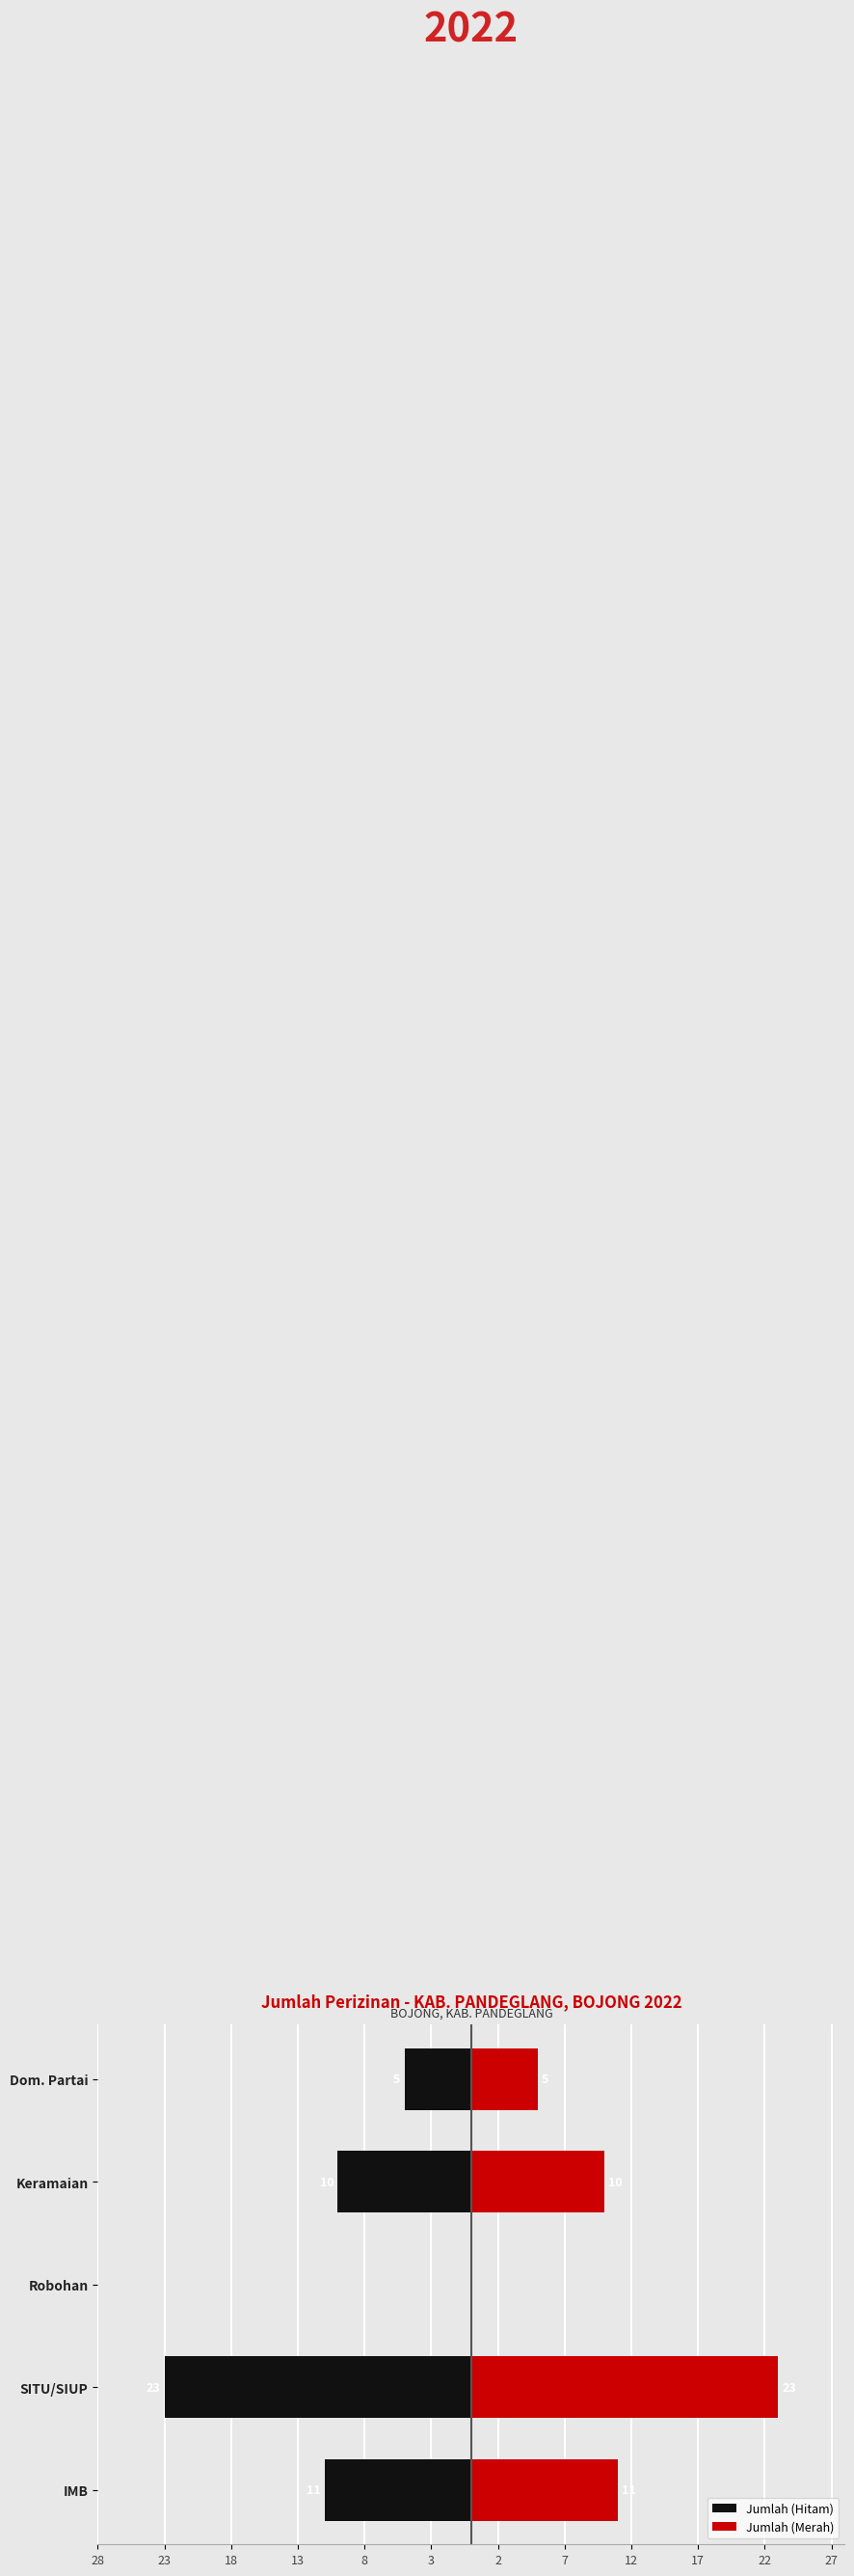

The value of Jumlah (Merah) at Robohan is 0. True or false?

True